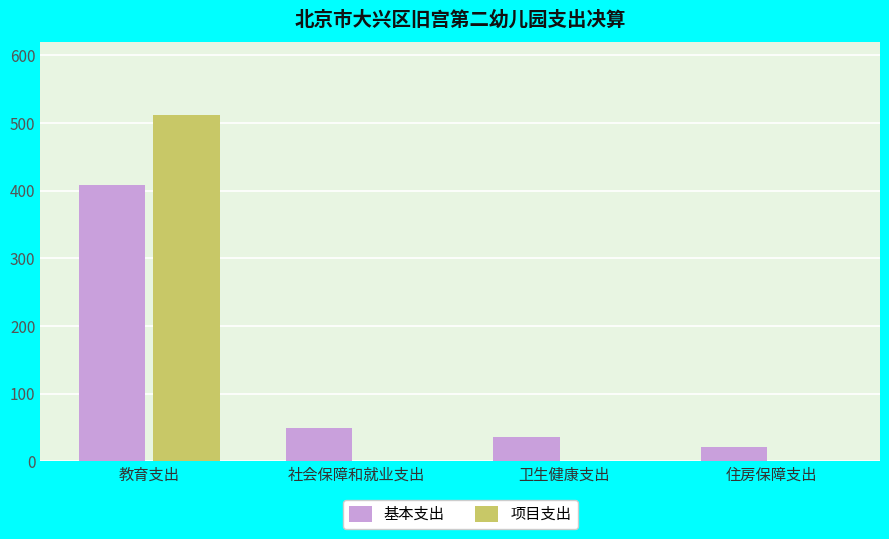

What is the sum of all 项目支出 values?

511.6